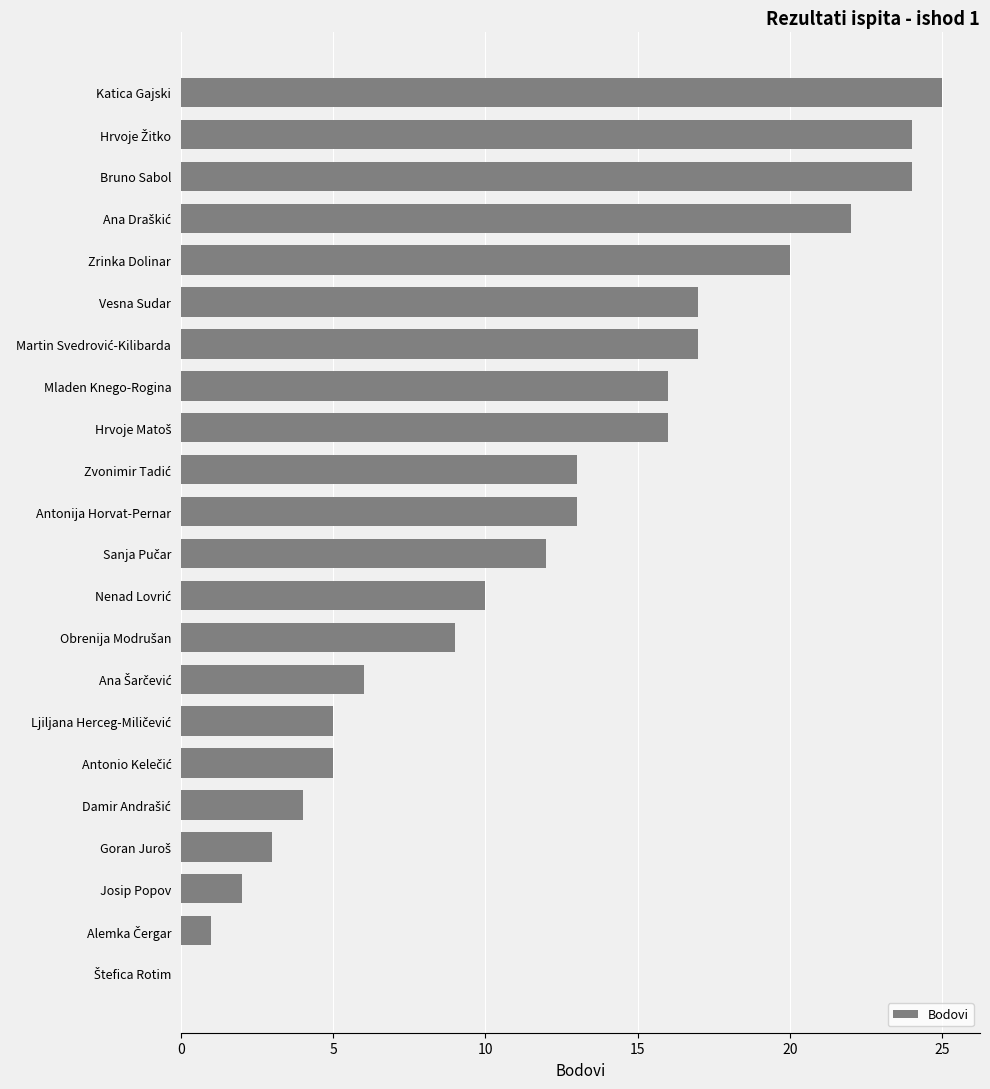

What is the sum of all values?

264